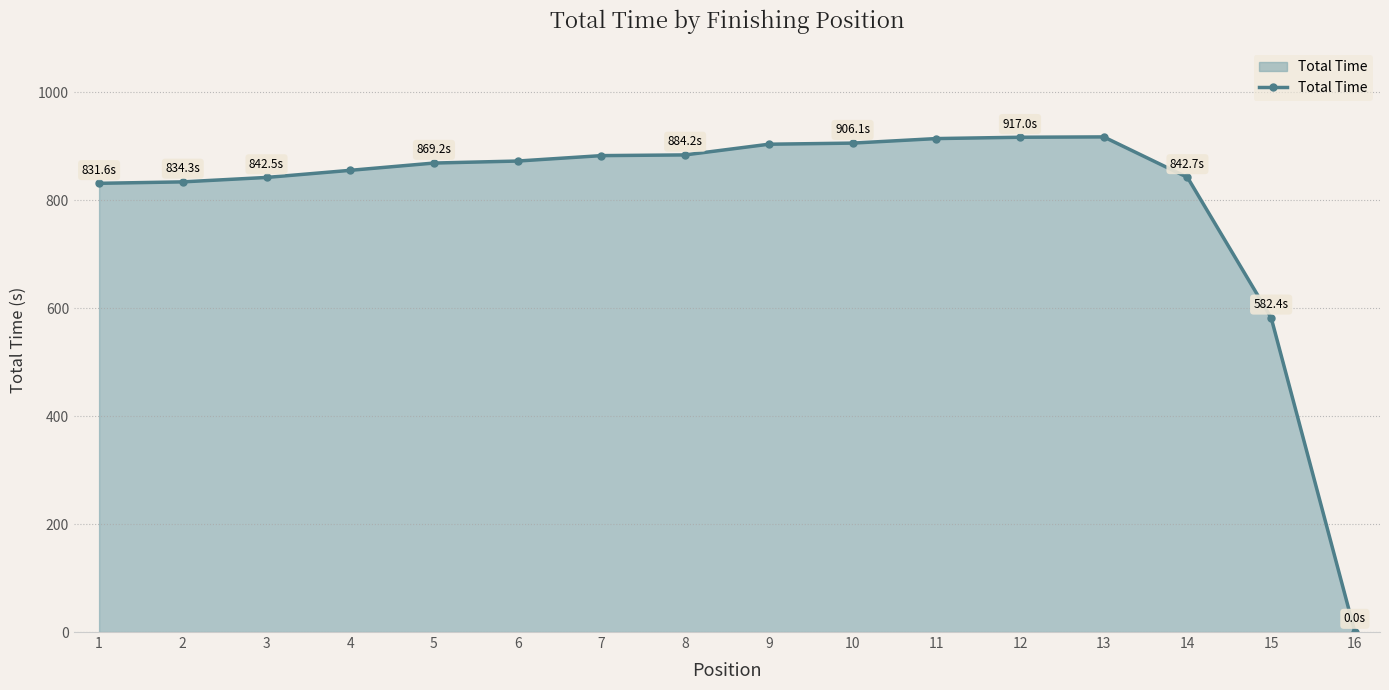

Read the value at 7.

882.9